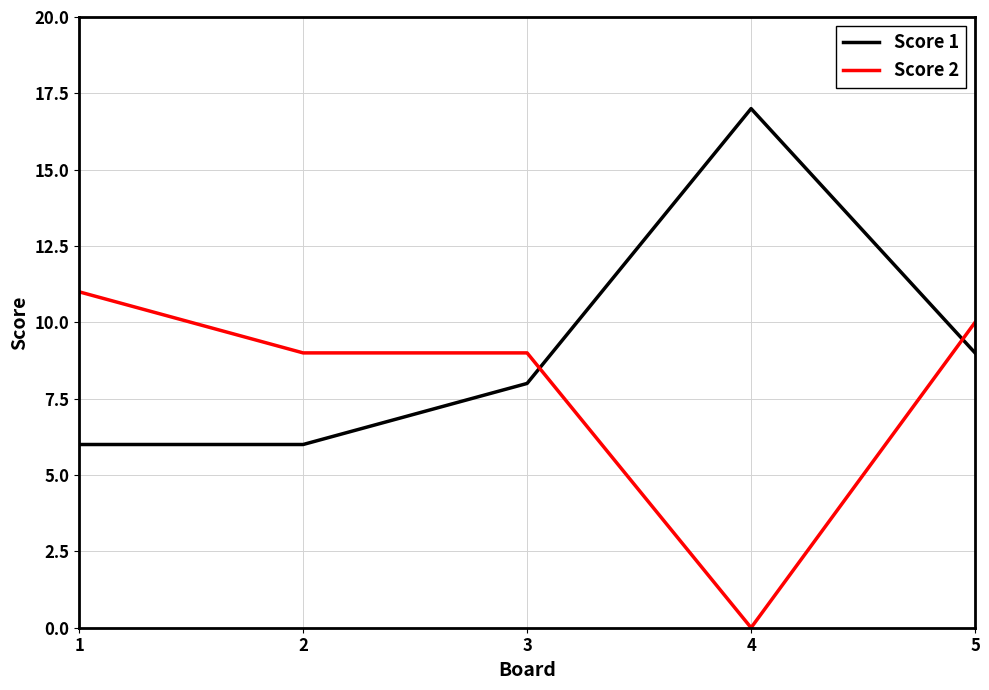

What is the lowest value of the Score 1 series?

6